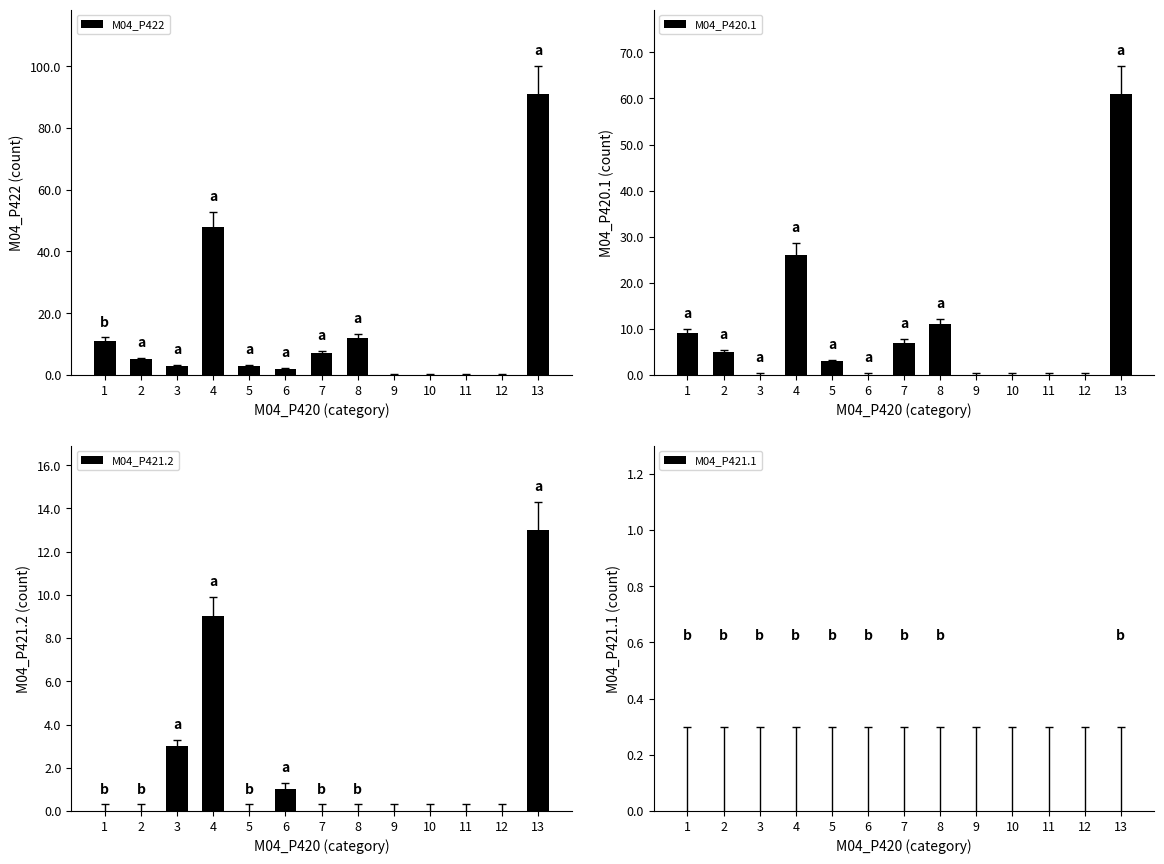

Are the bars horizontal?

No